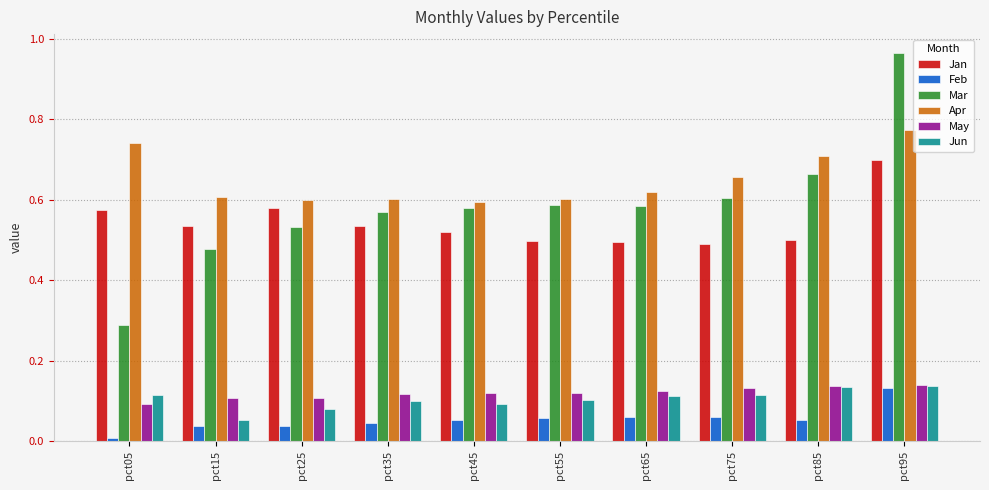

What is the sum of all May values?

1.2